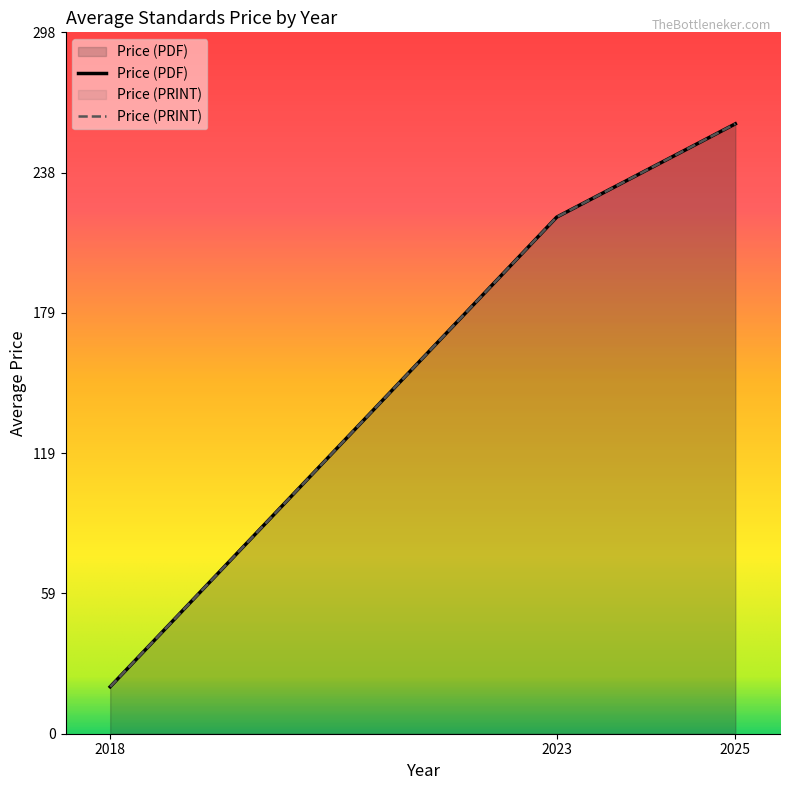

How many lines are shown in the chart?

2